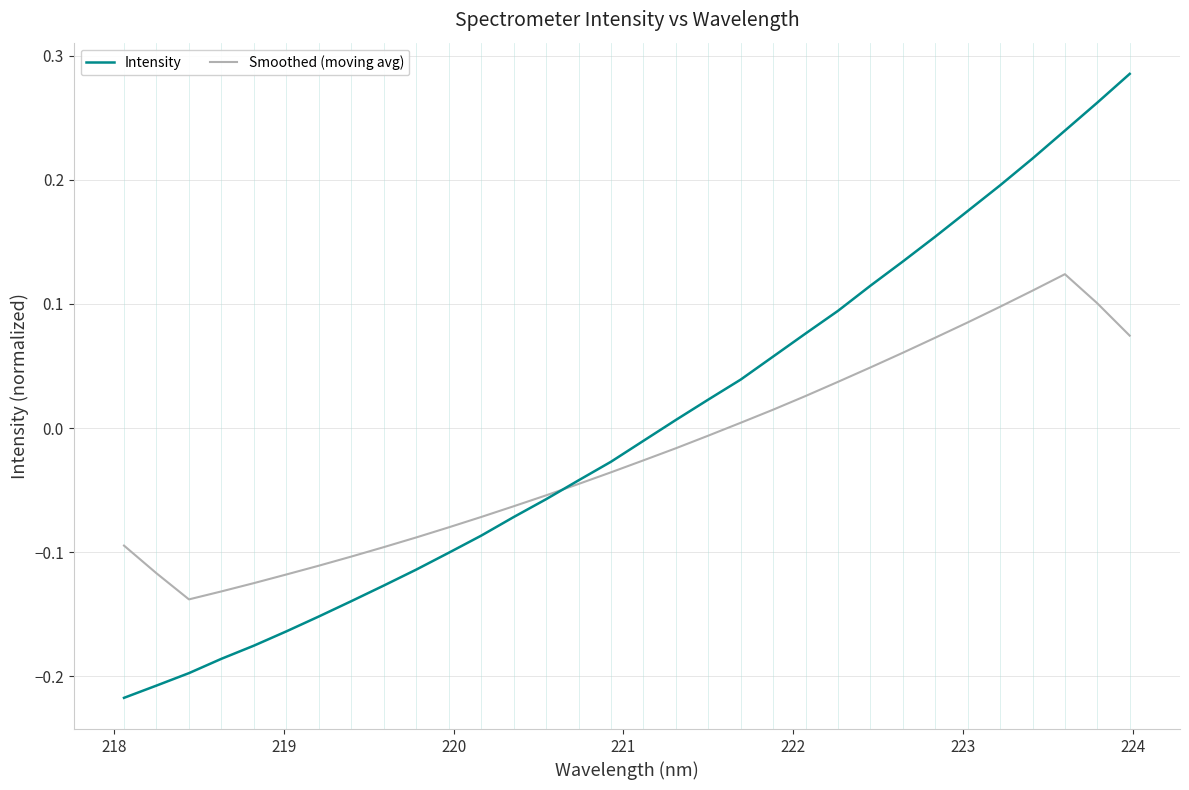

Rank the series by their maximum value, from lowest to highest.

Smoothed (moving avg), Intensity